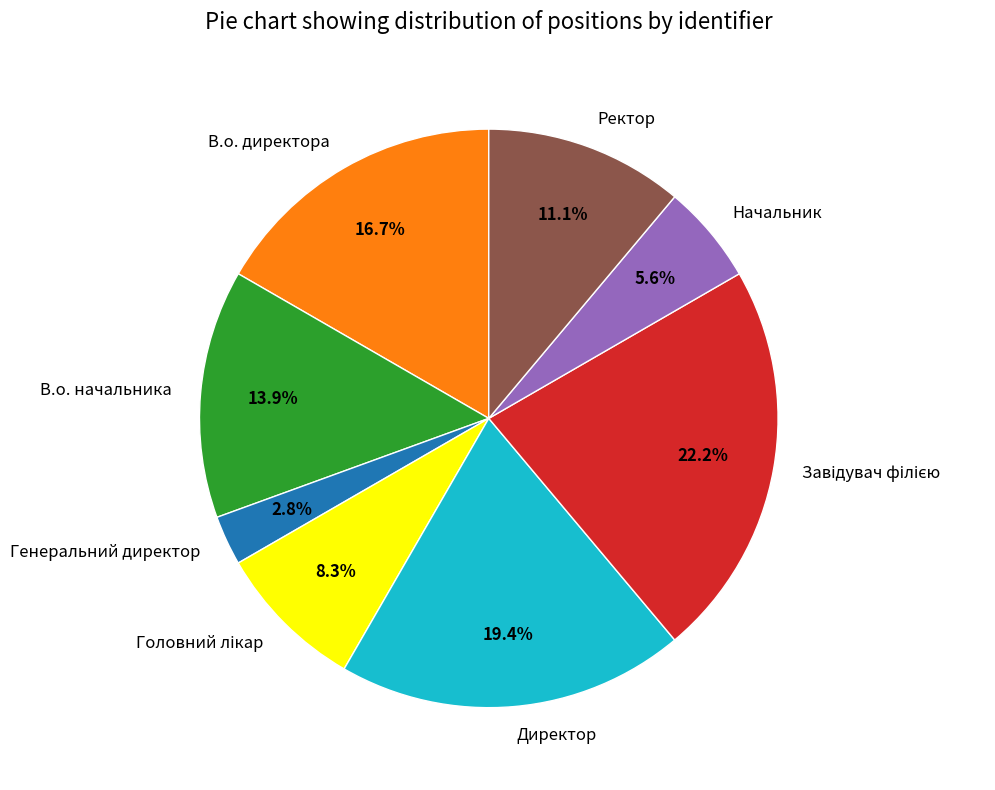

Which has a higher value, В.о. директора or В.о. начальника?

В.о. директора